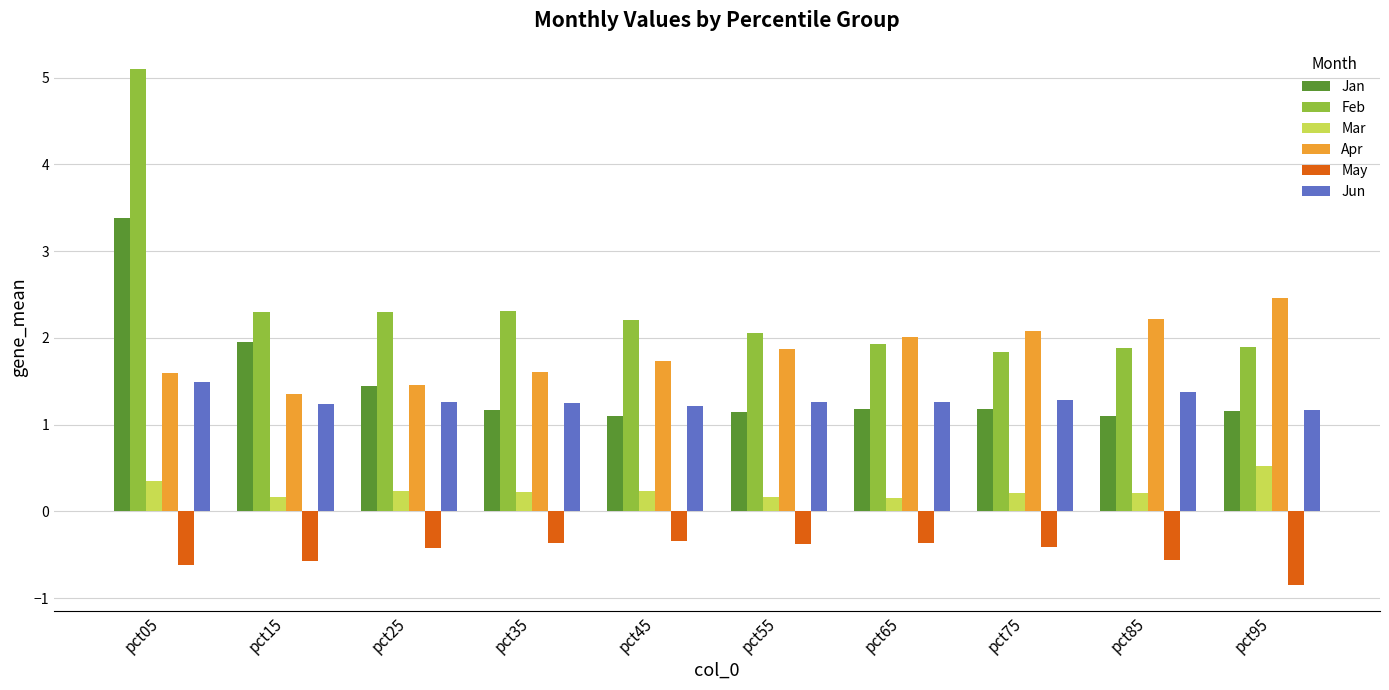

How many bars are there in total?

60